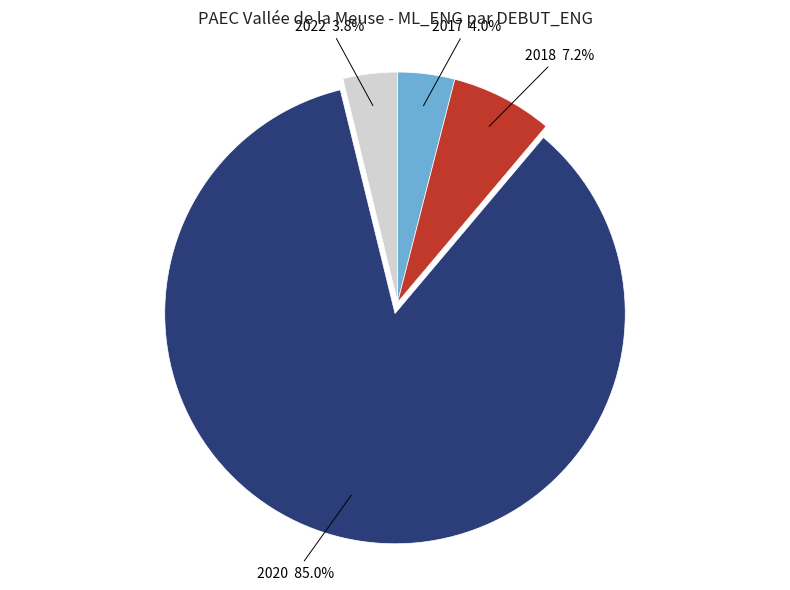

Is it true that 2017 is 4% of the pie?

True